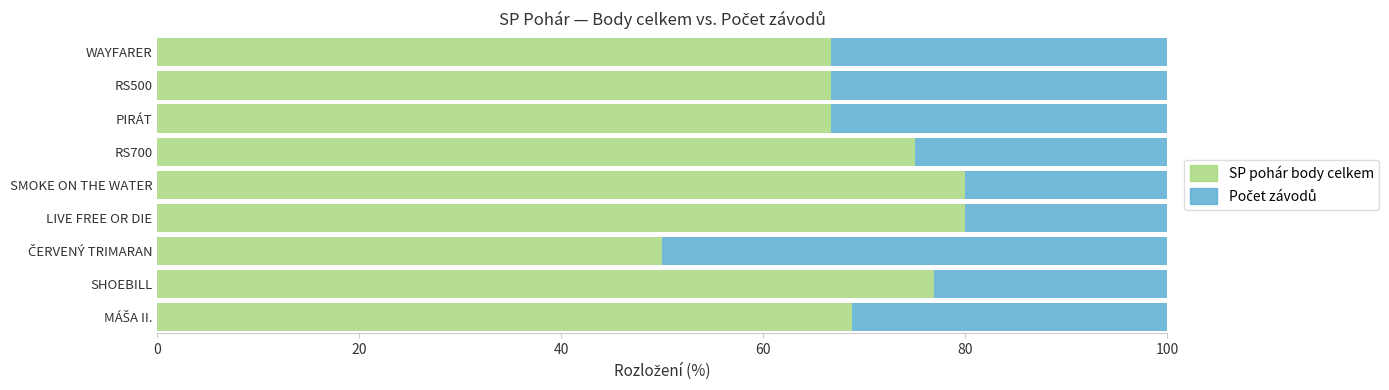

What is the difference between the maximum and second lowest values in the SP pohár body celkem series?

13.3